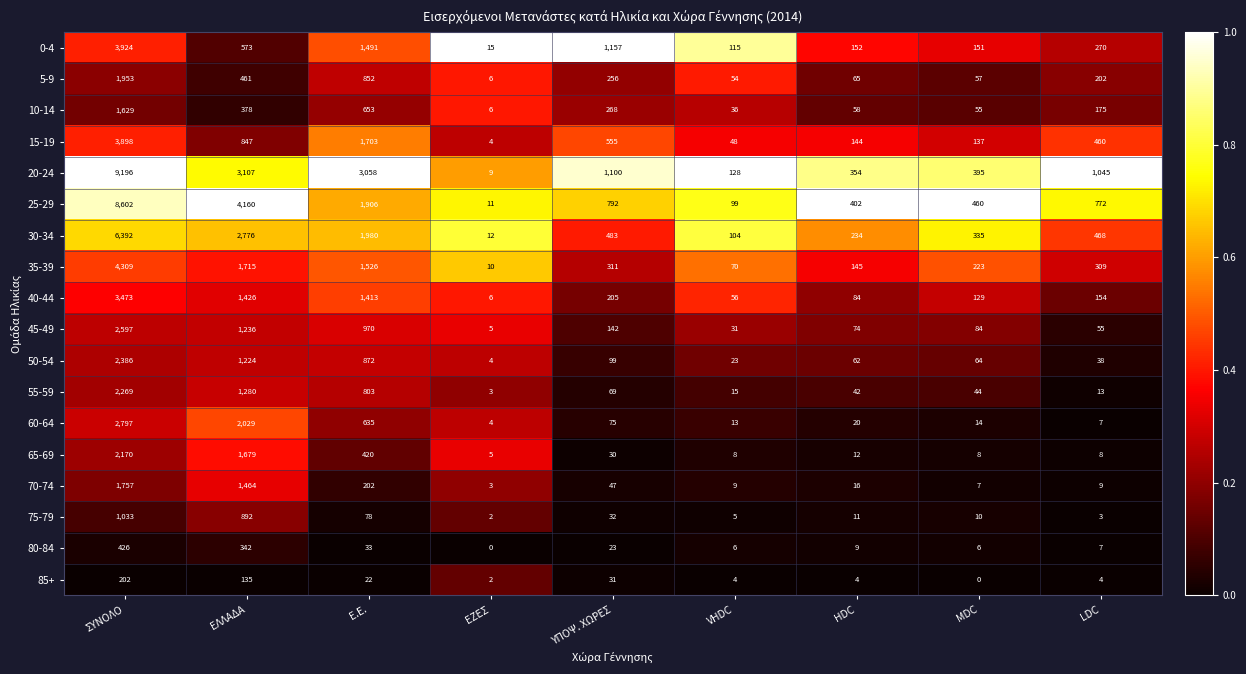

Which series has the widest spread of values?

20-24